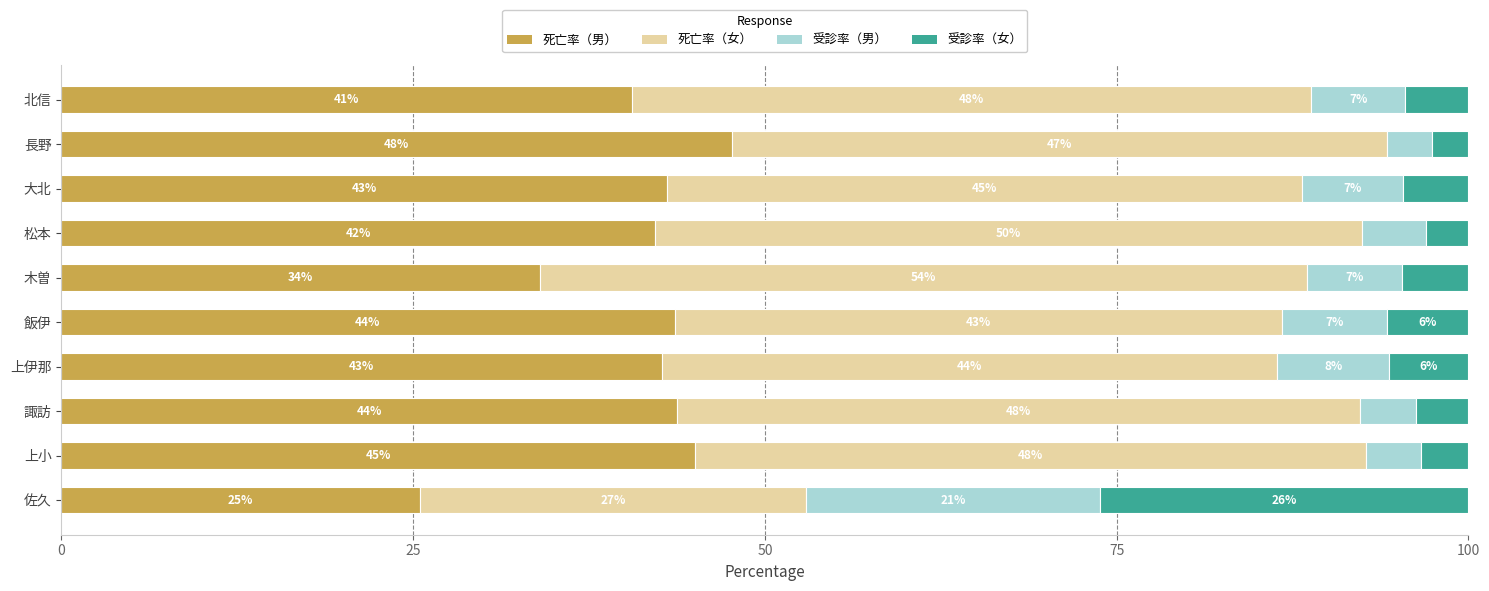

Reading right to left, transcribe all the data shown in this chart.

死亡率（男）: 40.5	47.7	43.1	42.2	34.0	43.6	42.7	43.8	45.0	25.5
死亡率（女）: 48.3	46.5	45.1	50.3	54.5	43.2	43.8	48.5	47.7	27.4
受診率（男）: 6.7	3.2	7.2	4.5	6.8	7.5	8.0	4.0	4.0	20.9
受診率（女）: 4.5	2.6	4.6	3.0	4.7	5.8	5.6	3.7	3.3	26.2